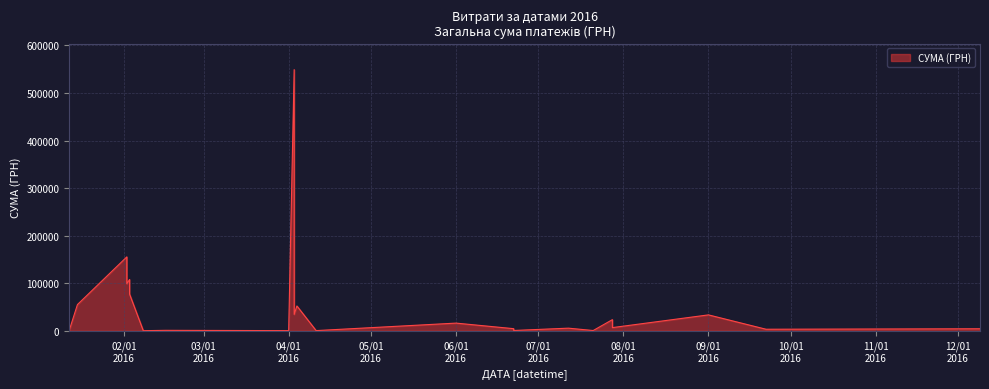

What is the maximum value shown in the chart?

549086.1